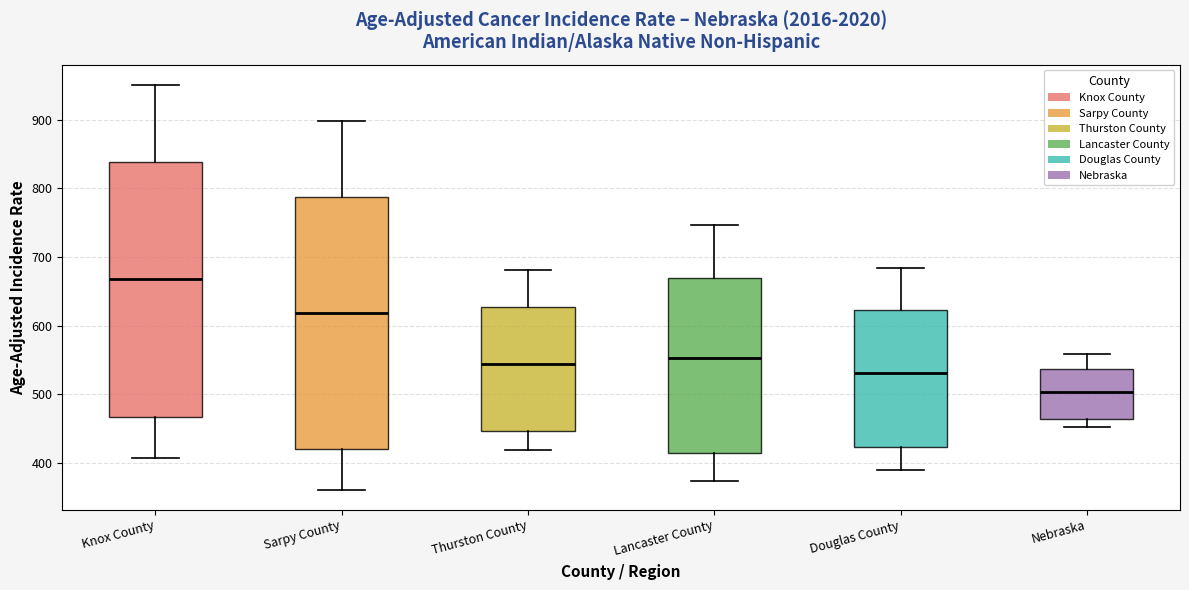

Which box's median line is the highest?

Knox County